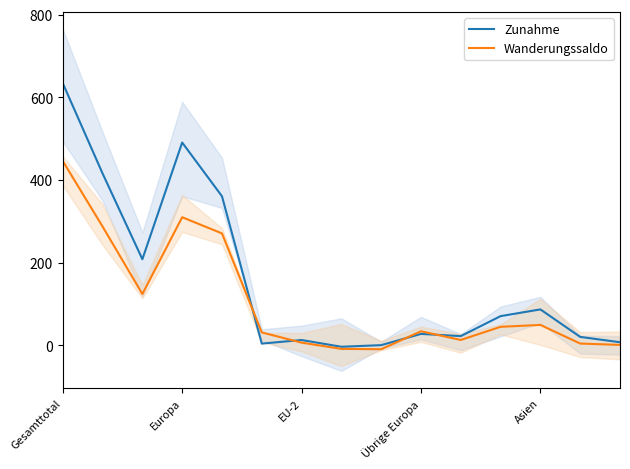

What is the approximate value of Zunahme at 13?

20.7